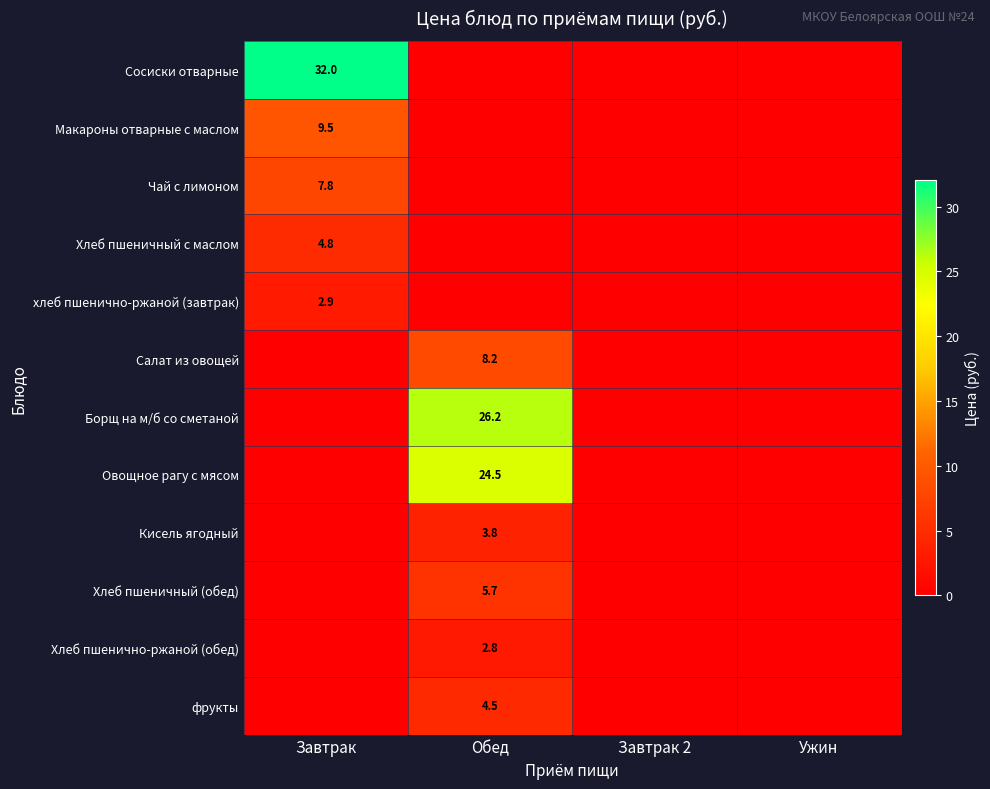

At which category is the sum across all series the highest?

Обед